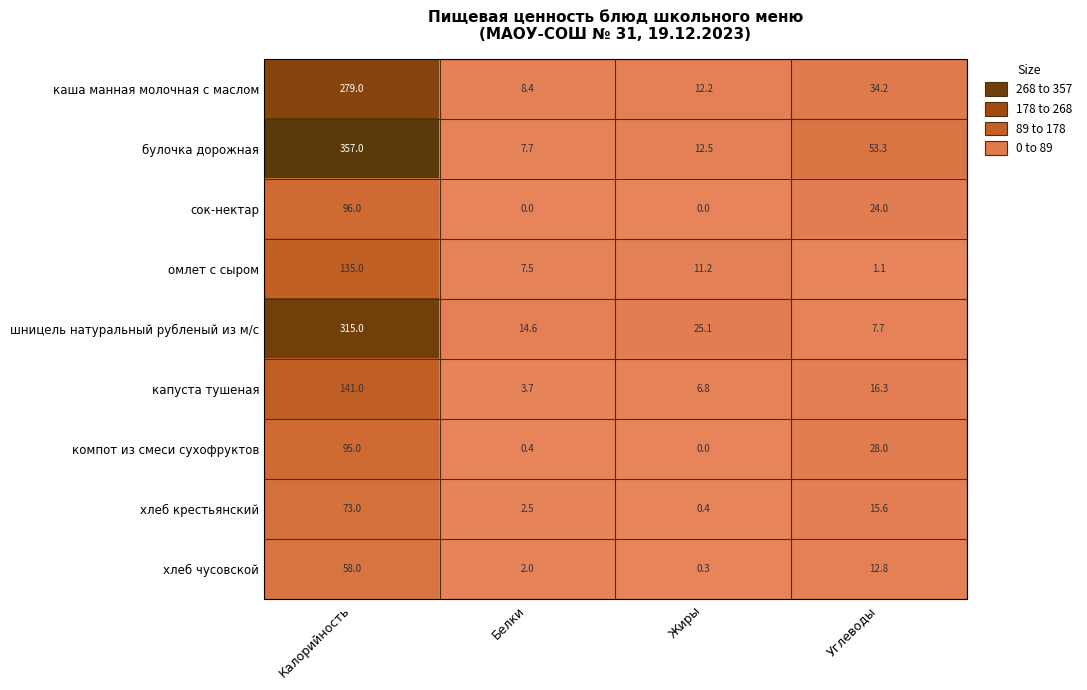

Which series has the widest spread of values?

булочка дорожная